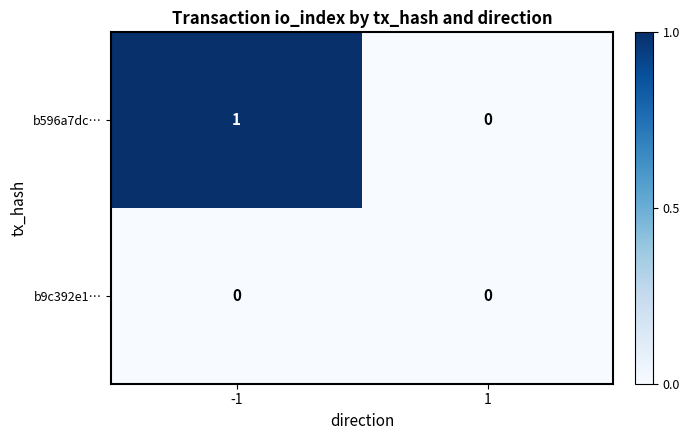

Reading left to right, list all the values displayed in this chart.

b596a7dc…: -1=1	1=0
b9c392e1…: -1=0	1=0